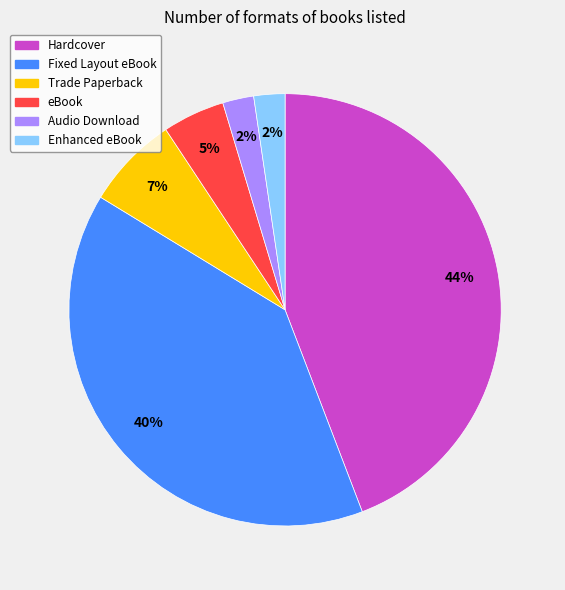

Is it true that Trade Paperback is 15% of the pie?

False